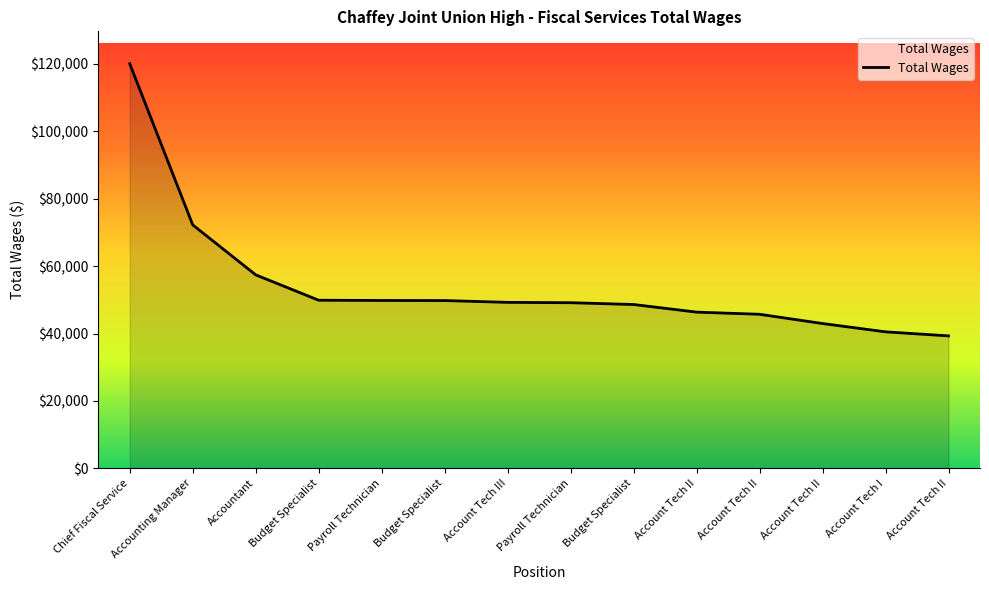

What is the greatest value displayed?

120065